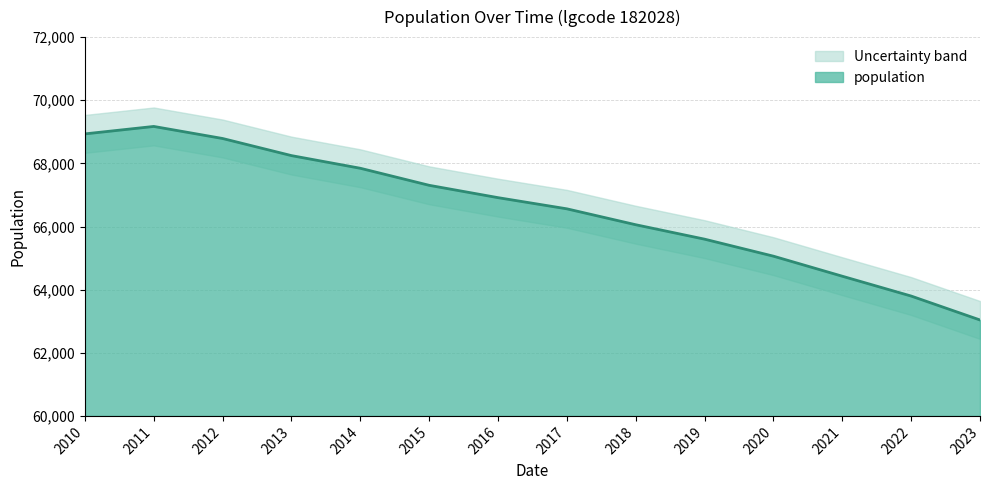

What is the sum of all values?

931738